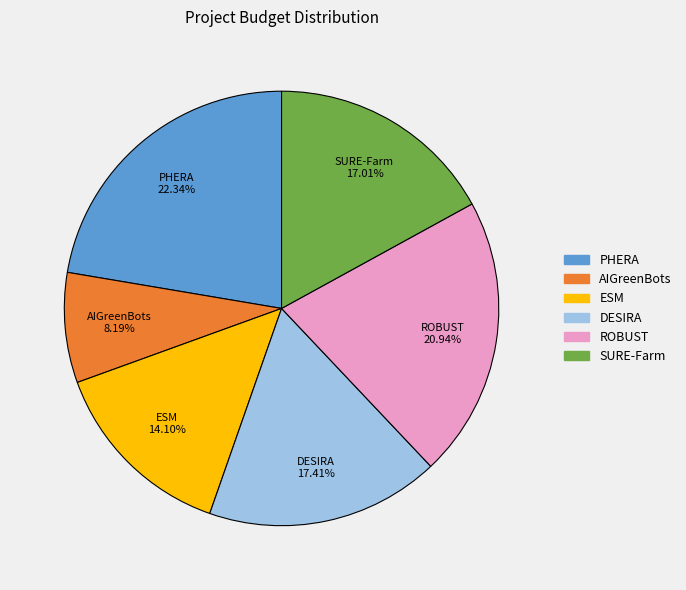

Does any single category account for the majority?

No